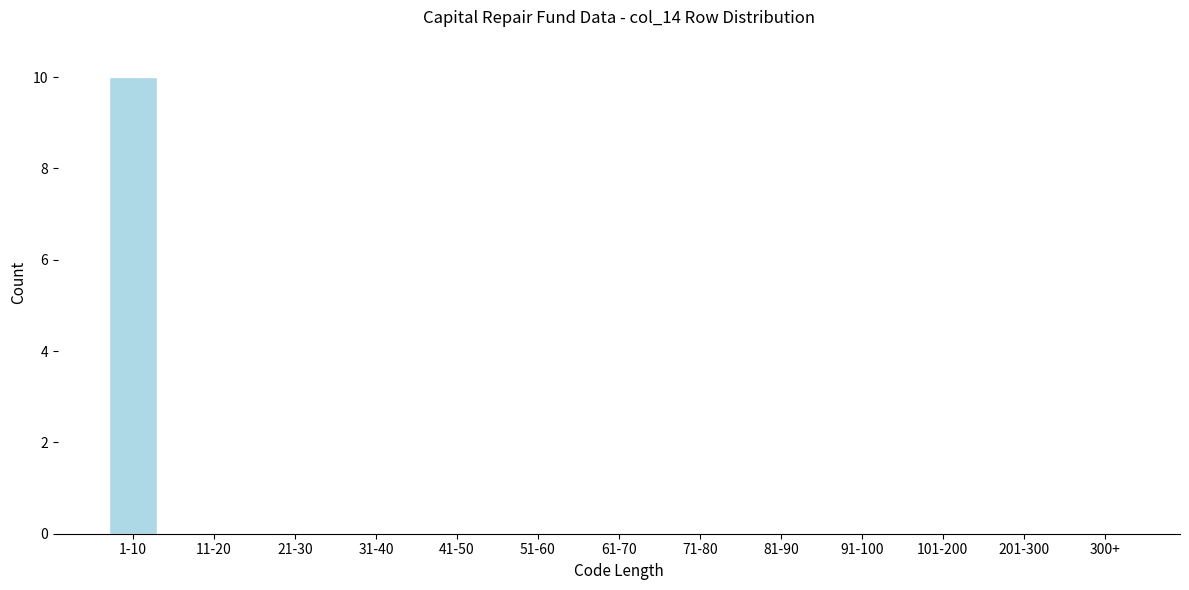

Reading right to left, list all the values displayed in this chart.

300+=0	201-300=0	101-200=0	91-100=0	81-90=0	71-80=0	61-70=0	51-60=0	41-50=0	31-40=0	21-30=0	11-20=0	1-10=10